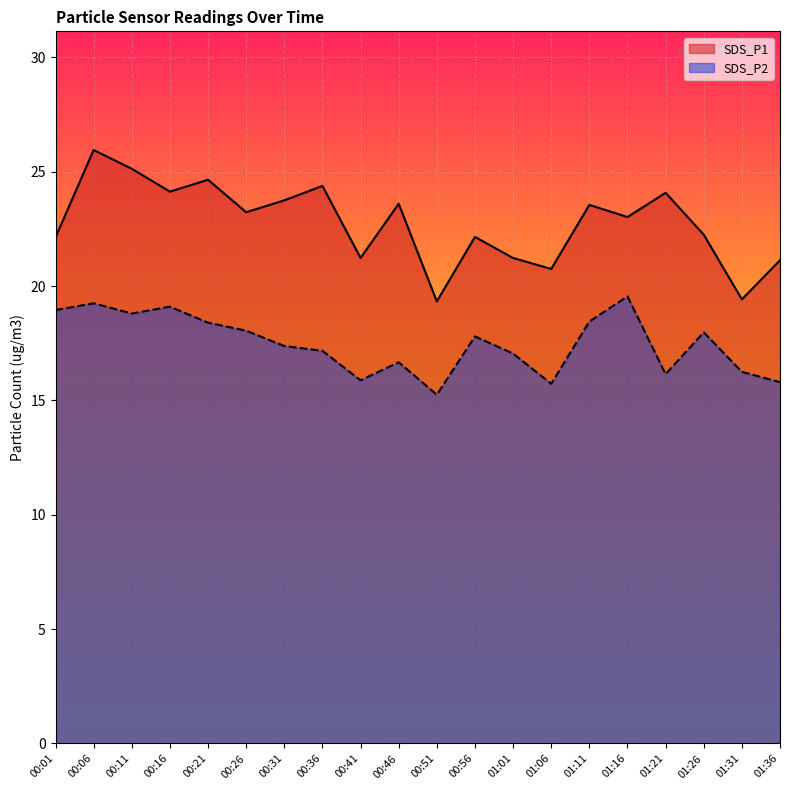

What is the spread (max minus min) of values at 00:31?

6.4